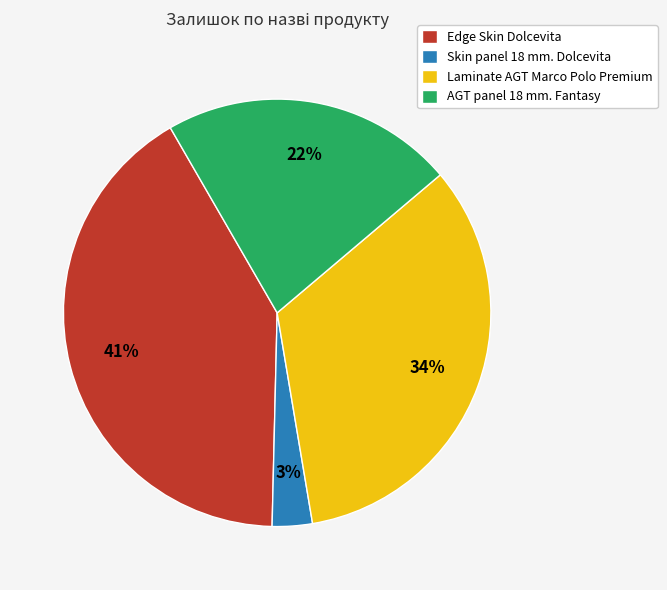

To the nearest percent, what is the difference between the AGT panel 18 mm. Fantasy and Skin panel 18 mm. Dolcevita slice percentages?

19%